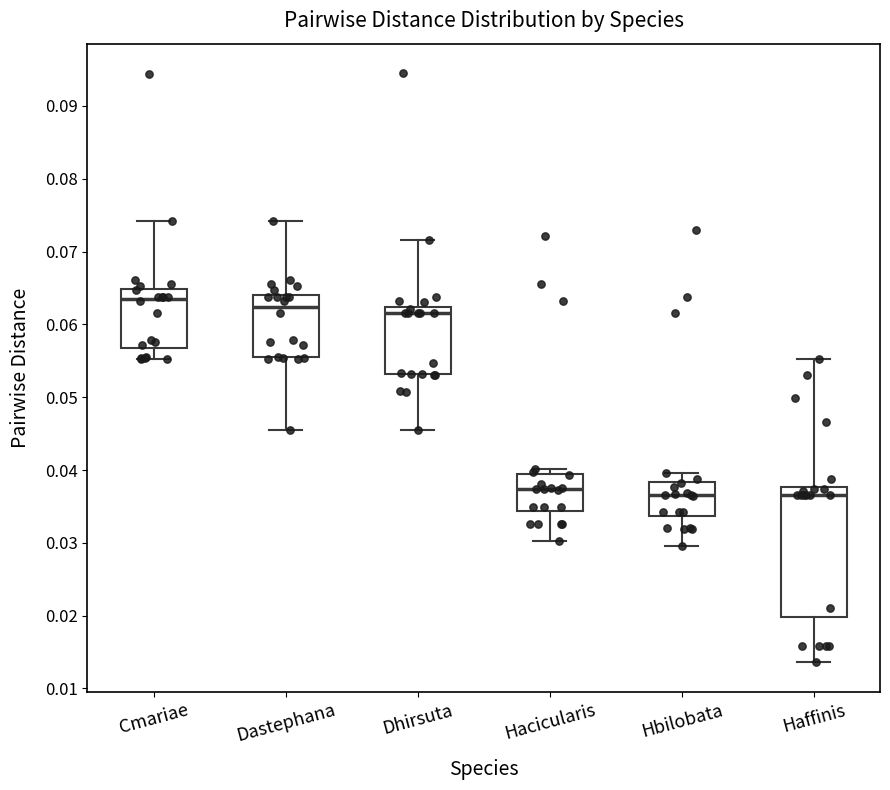

Comparing the boxes themselves (not the whiskers), which one is the tallest?

Haffinis